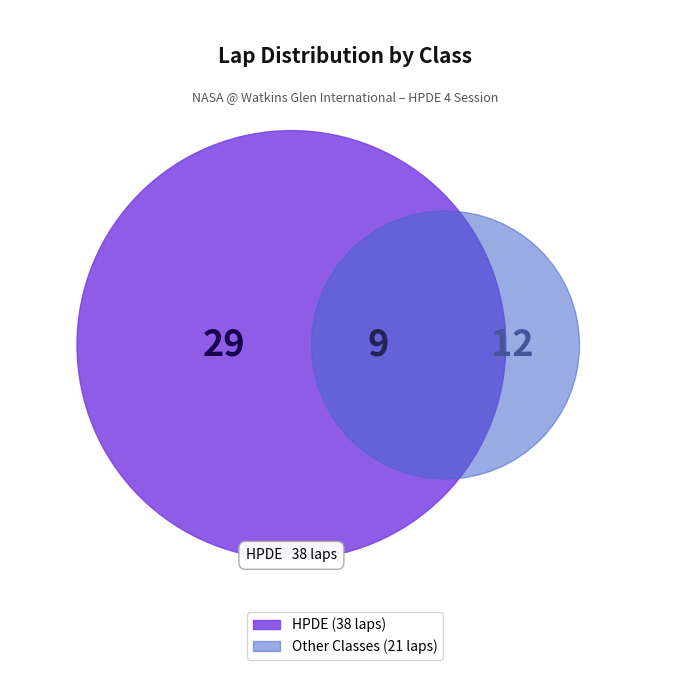

Is it true that David Pan is 19% of the pie?

False